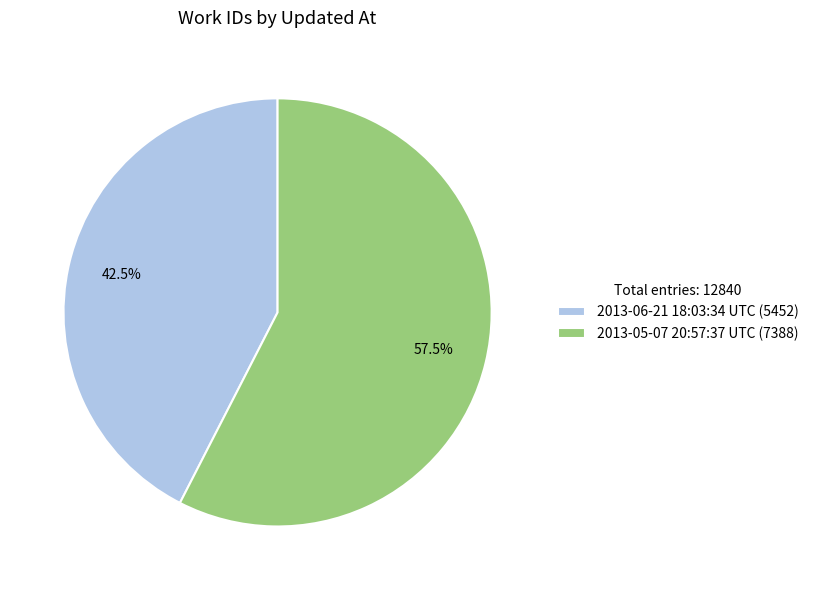

What portion of the pie excludes 2013-05-07 20:57:37 UTC?

42.5%